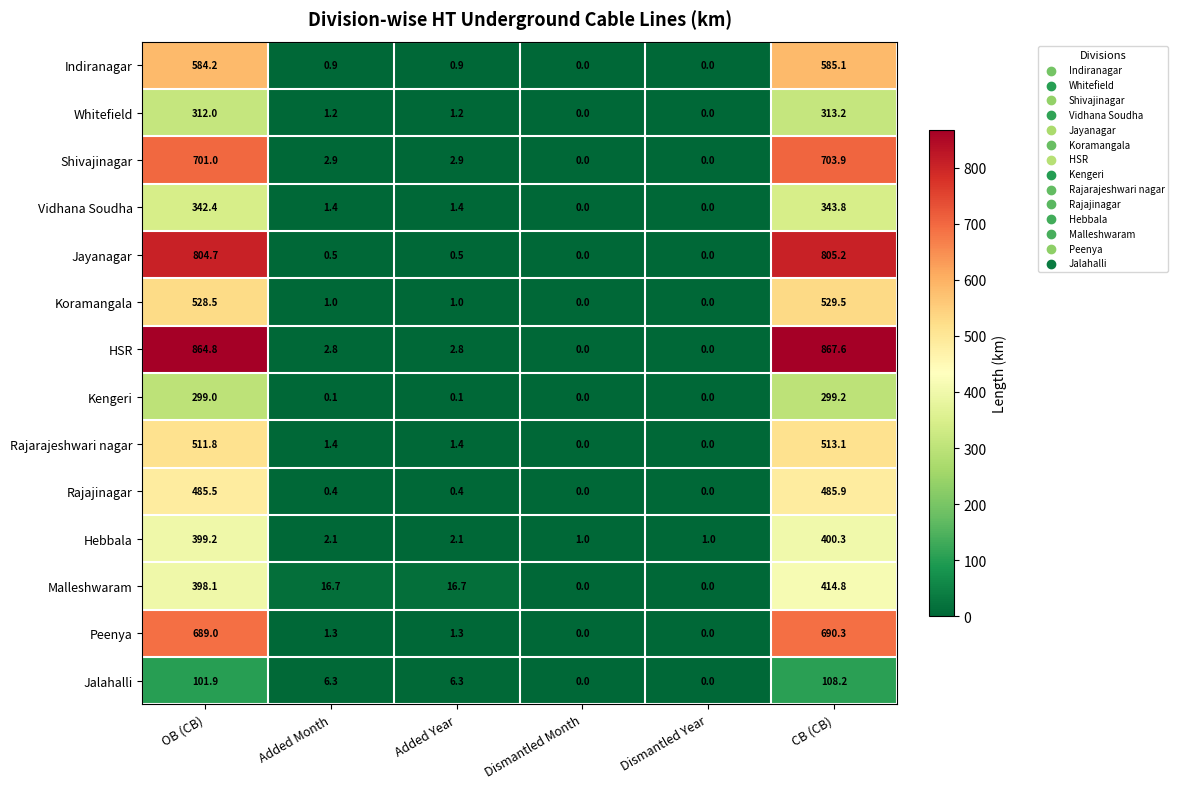

At which label does Whitefield first exceed 1?

OB (CB)